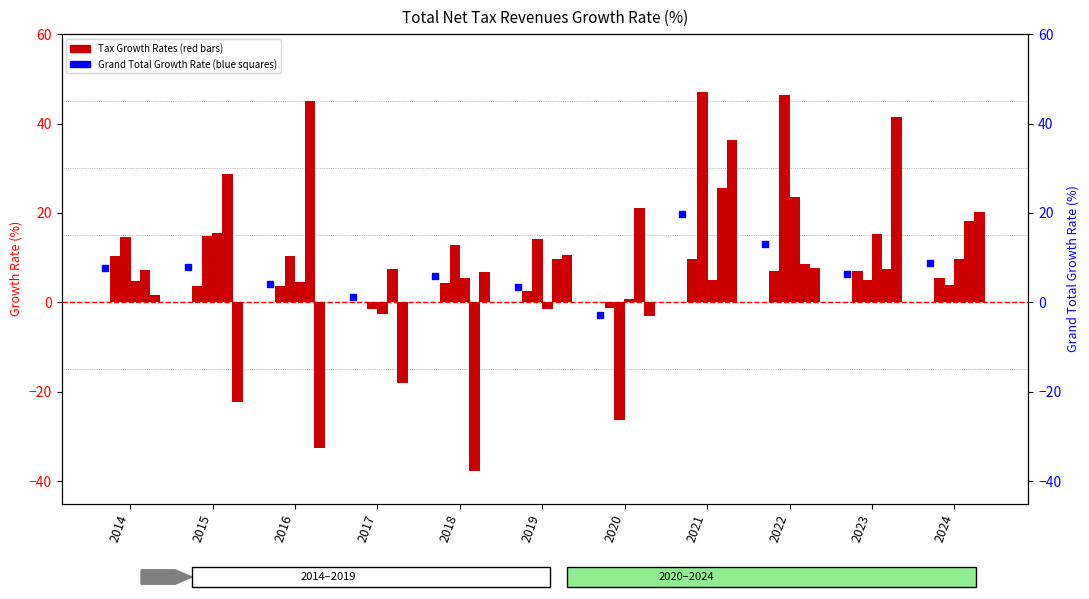

At which category is the sum across all series the highest?

2021